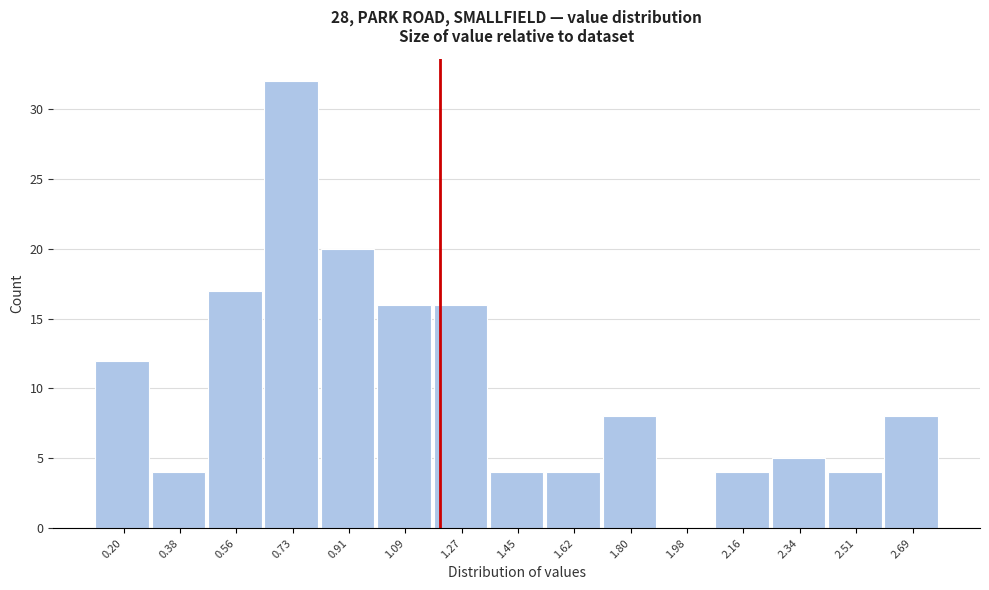

Reading left to right, transcribe all the data shown in this chart.

0.20=12	0.38=4	0.56=17	0.73=32	0.91=20	1.09=16	1.27=16	1.45=4	1.62=4	1.80=8	1.98=0	2.16=4	2.34=5	2.51=4	2.69=8